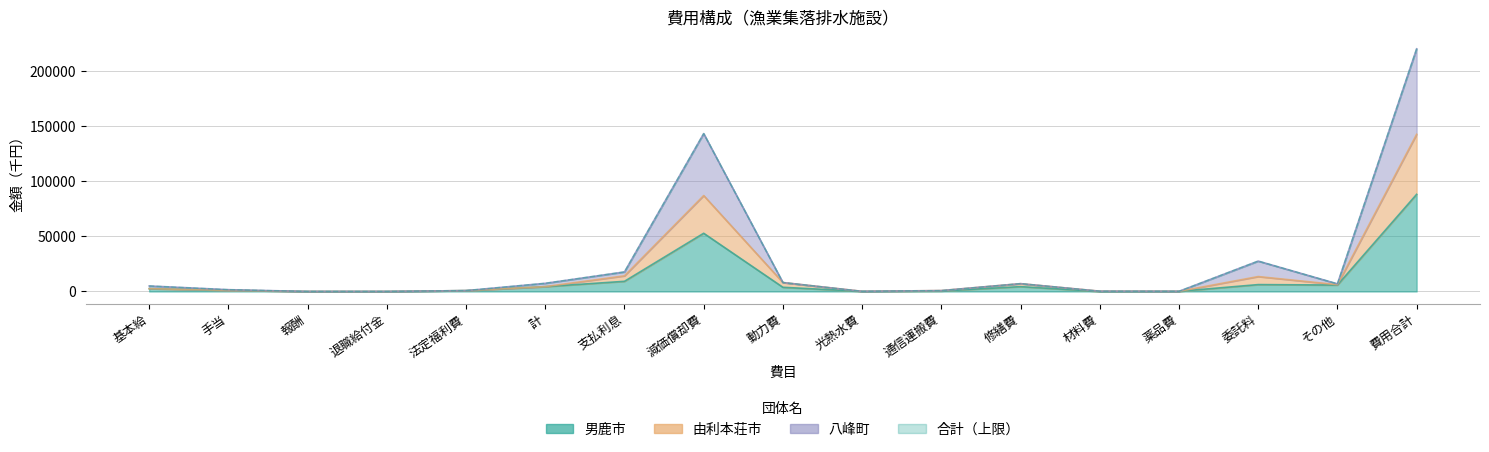

True or false: 合計 has a value of 5604 at 動力費.

False